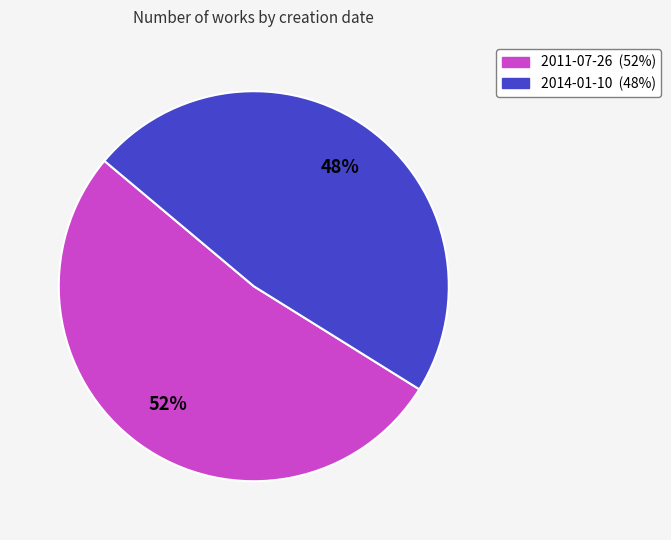

Which has a higher value, 2011-07-26 or 2014-01-10?

2011-07-26